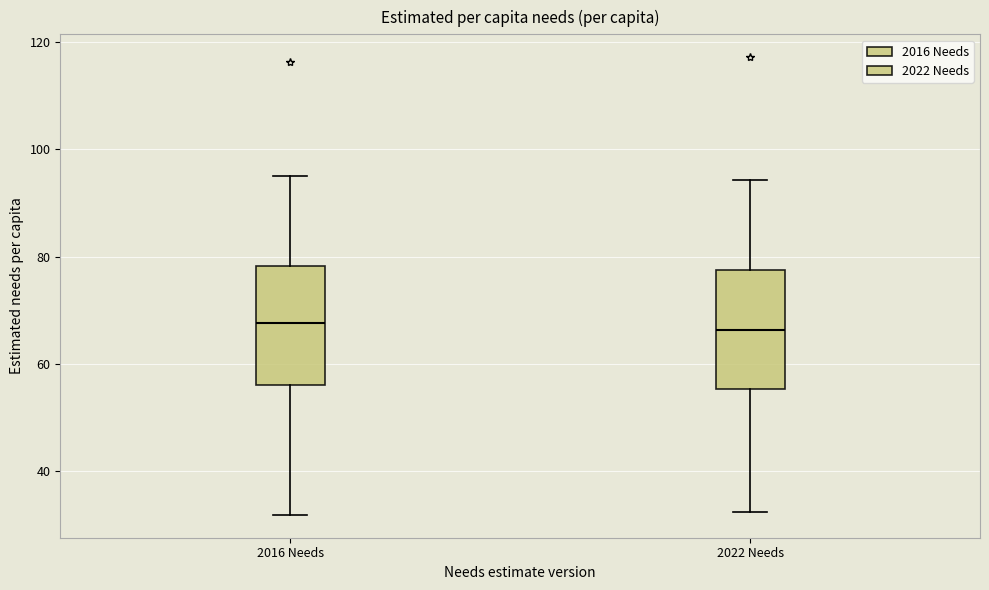

Where does the upper whisker of the box for 2022 Needs end on the y-axis? The values are not printed on the chart, so give them approximately, as read against the axis.

94